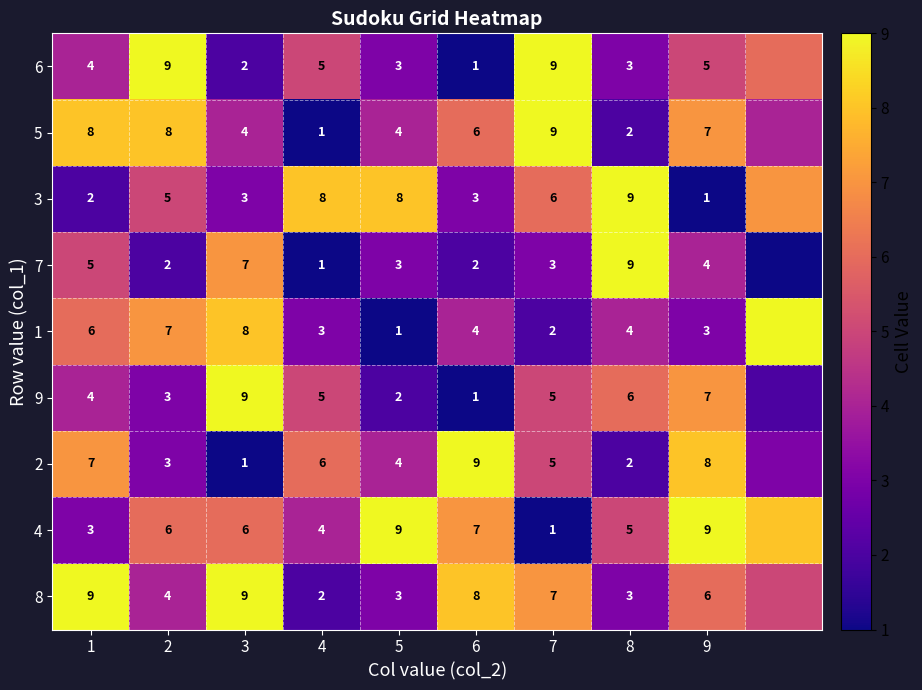

Which has a higher value, 8 or 6?

8